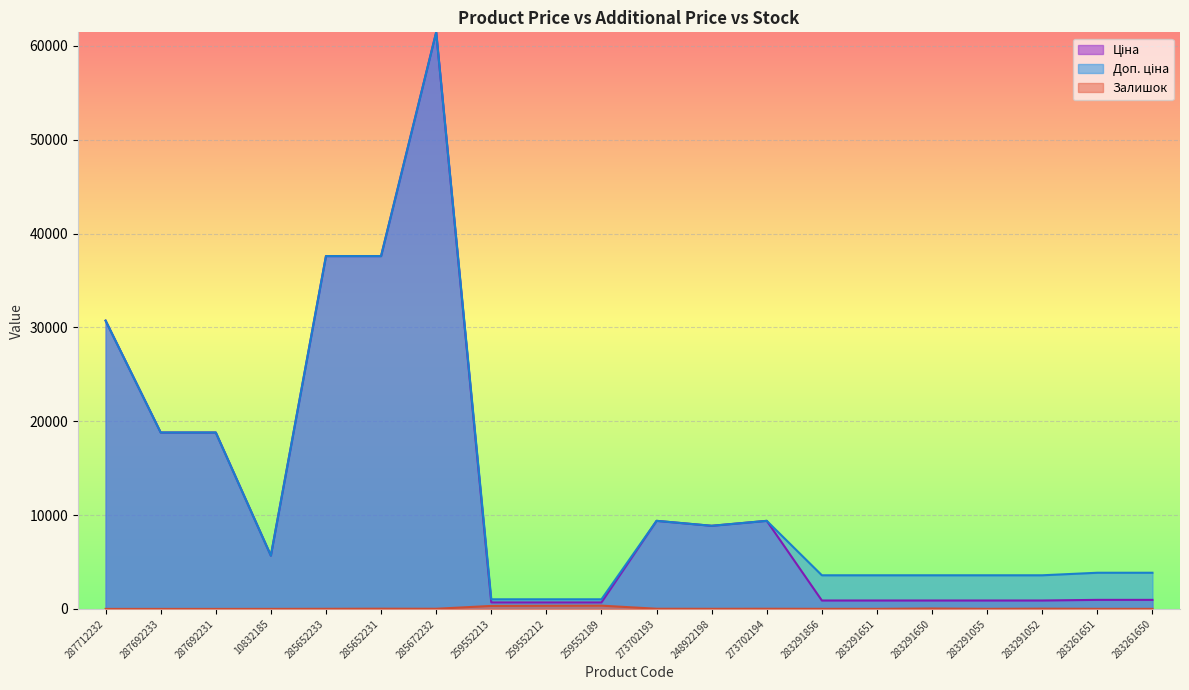

Rank the series at 283291651 from lowest to highest value.

Залишок, Ціна, Доп. ціна